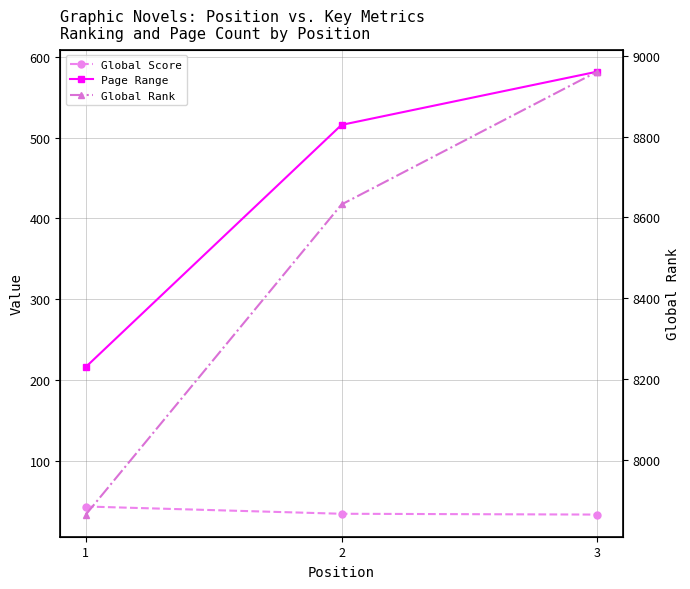

Rank the series by their maximum value, from highest to lowest.

Global Rank, Page Range, Global Score